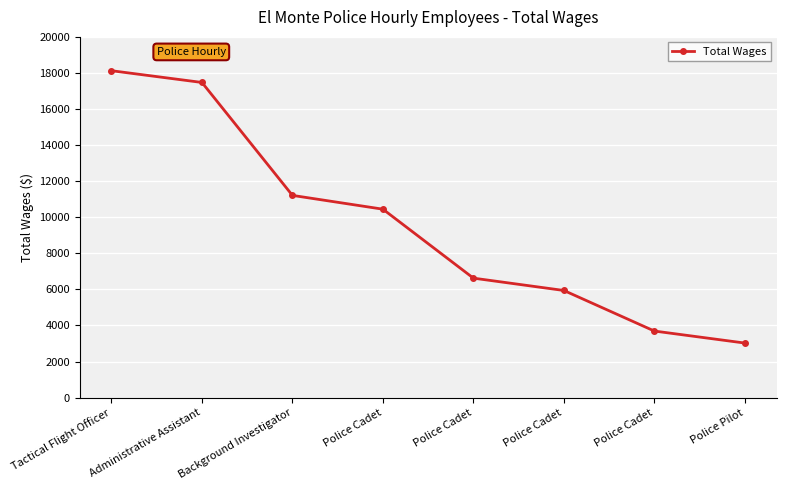

How many lines are shown in the chart?

1